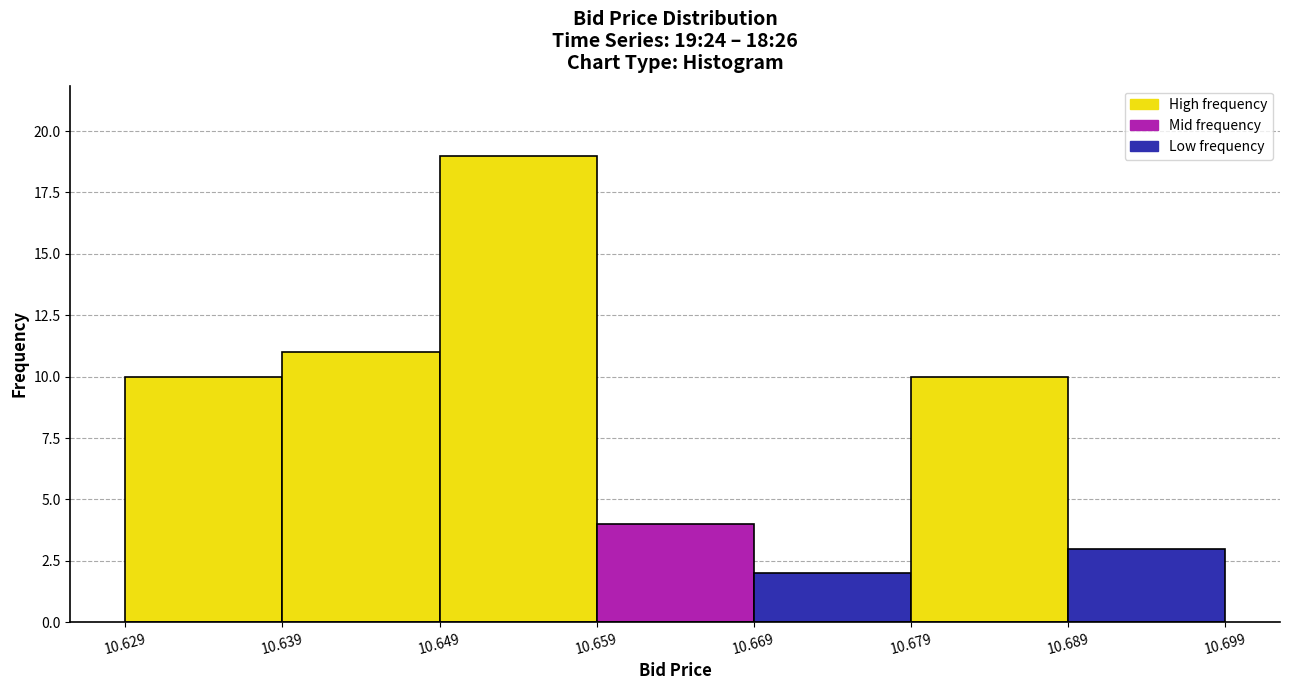

Over which range of the x-axis is the bar tallest?

10.649 to 10.659